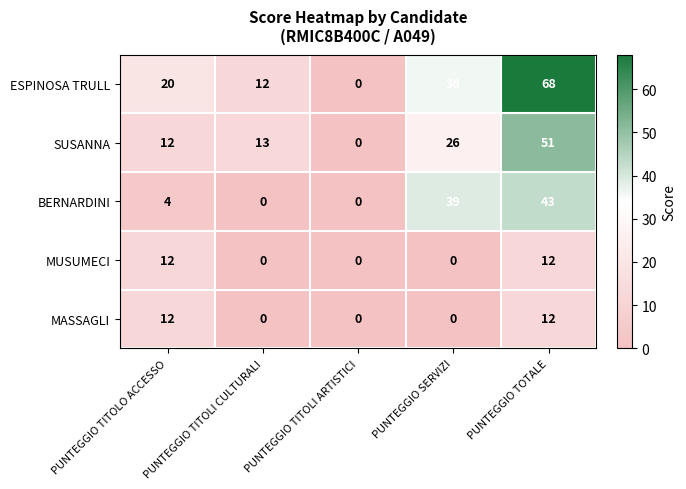

Which series has the largest range (max minus min)?

ESPINOSA TRULL